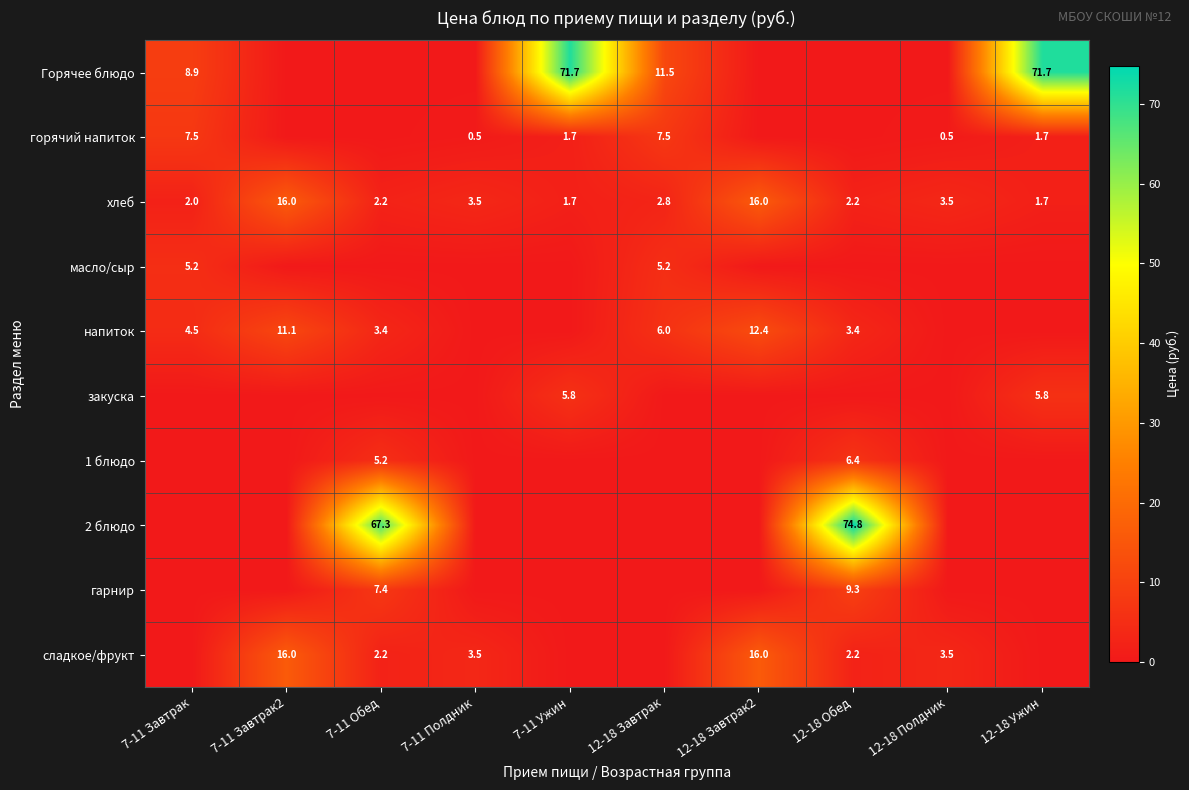

What is the maximum value shown in the chart?

74.8